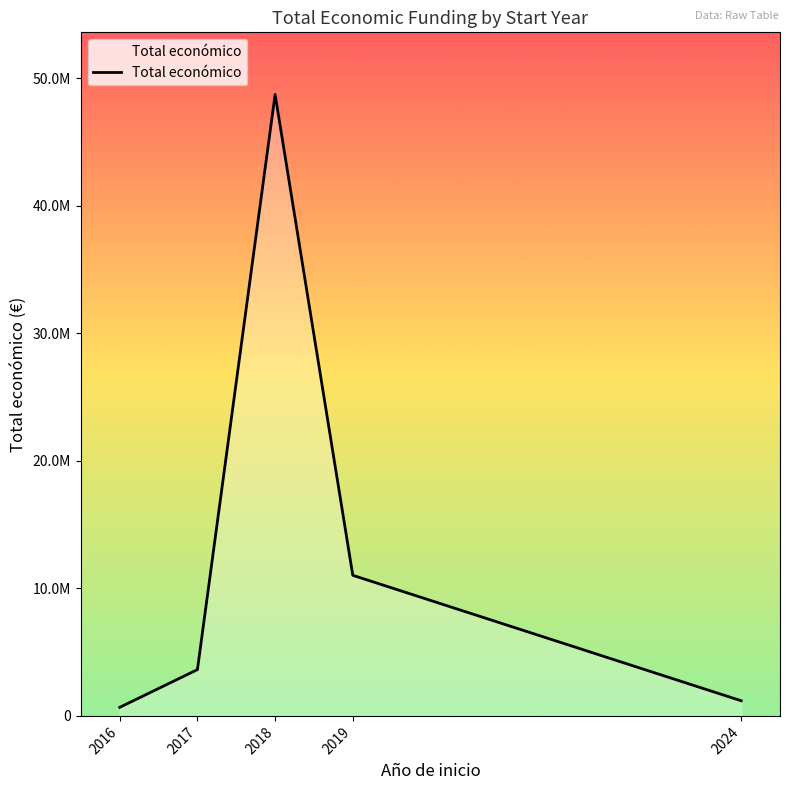

True or false: the data shows 1188328 at 2024.

True